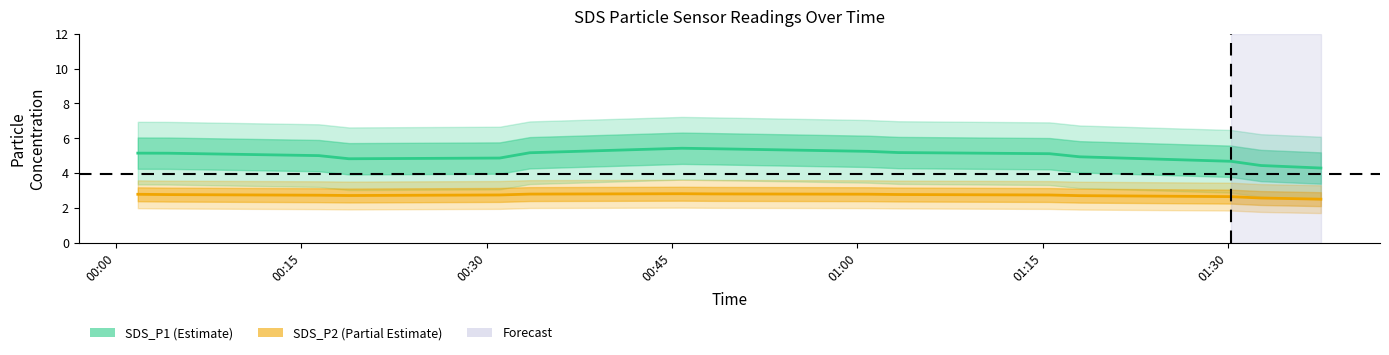

How many lines are shown in the chart?

2